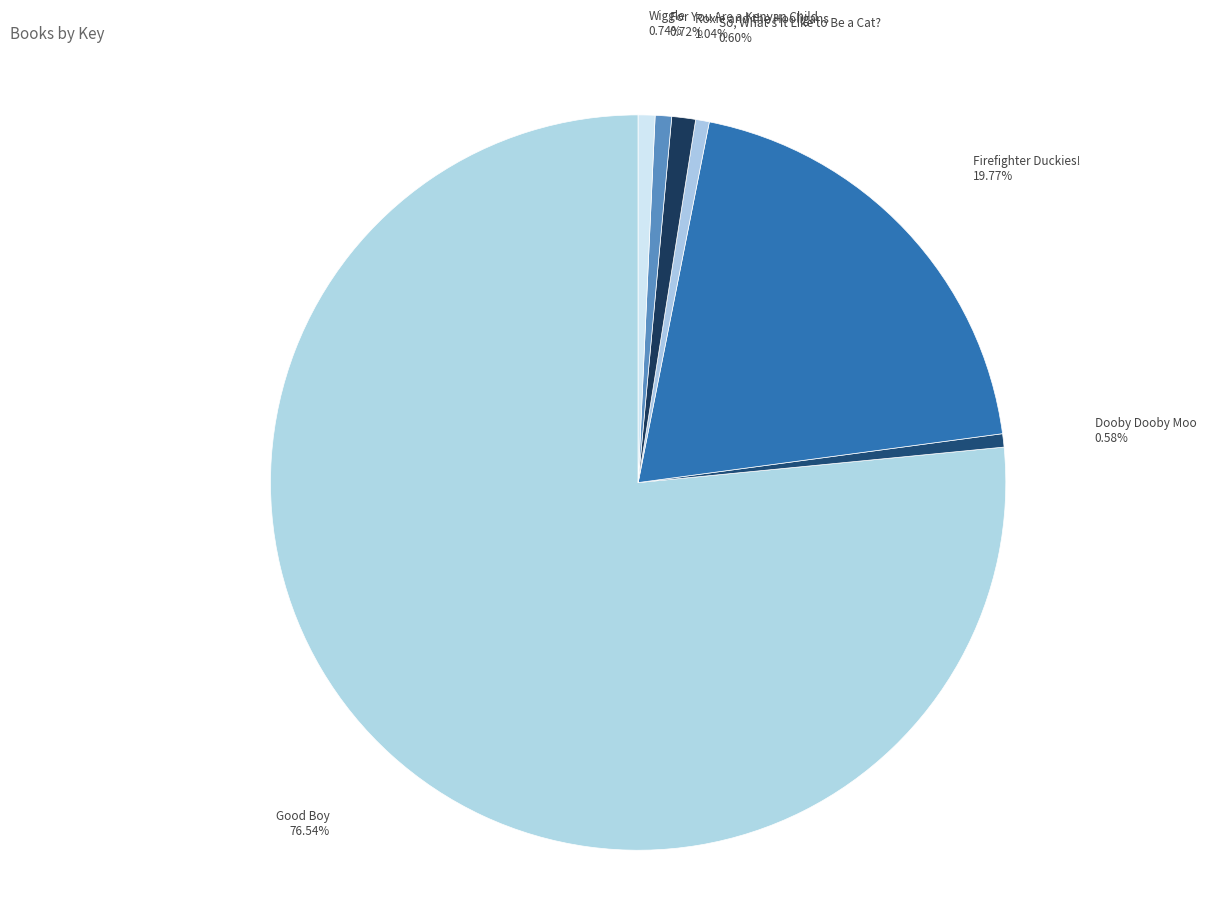

Combined, what portion of the pie is For You Are a Kenyan Child and Wiggle?

1.5%